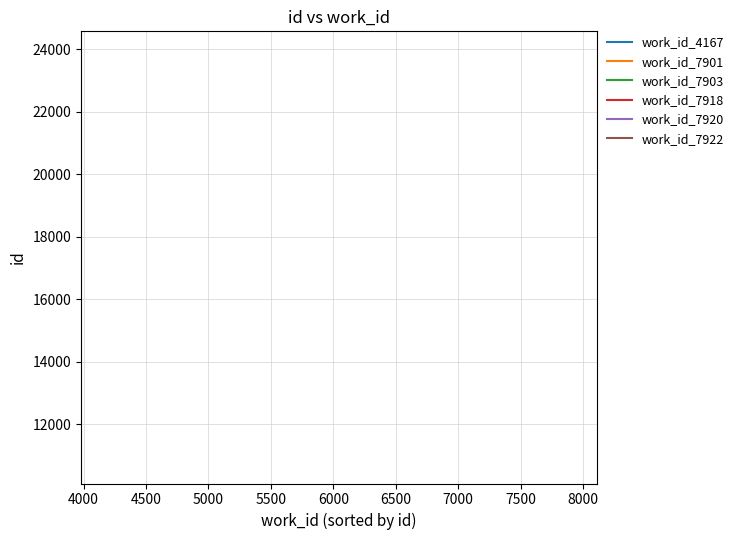

The value at 3500 is 2888. True or false?

False